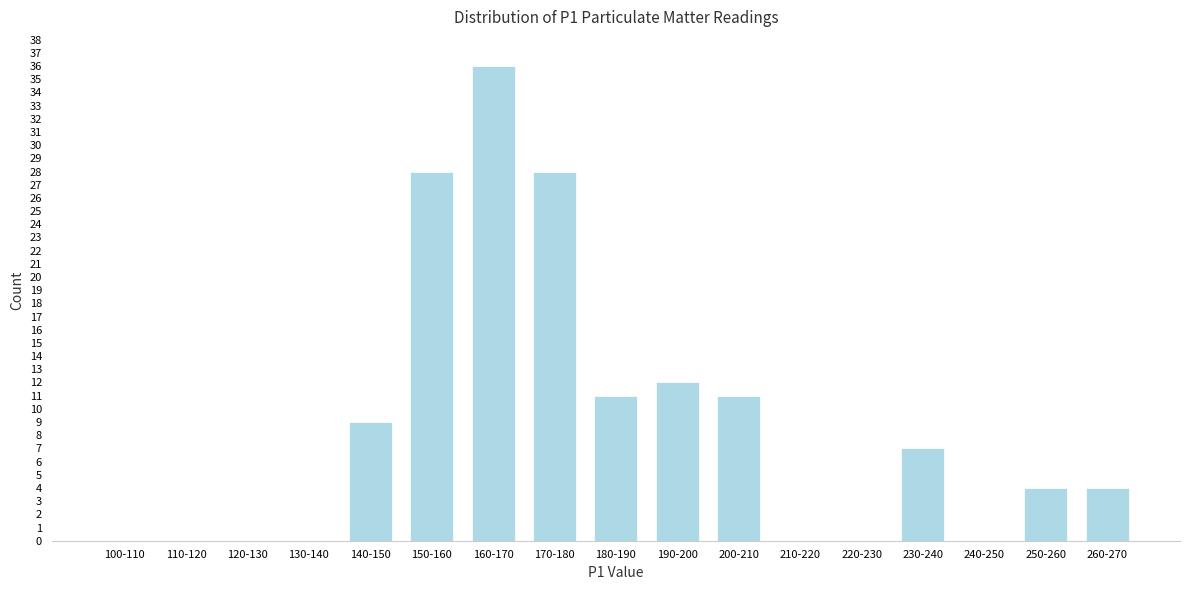

Reading left to right, transcribe all the data shown in this chart.

100-110=0	110-120=0	120-130=0	130-140=0	140-150=9	150-160=28	160-170=36	170-180=28	180-190=11	190-200=12	200-210=11	210-220=0	220-230=0	230-240=7	240-250=0	250-260=4	260-270=4